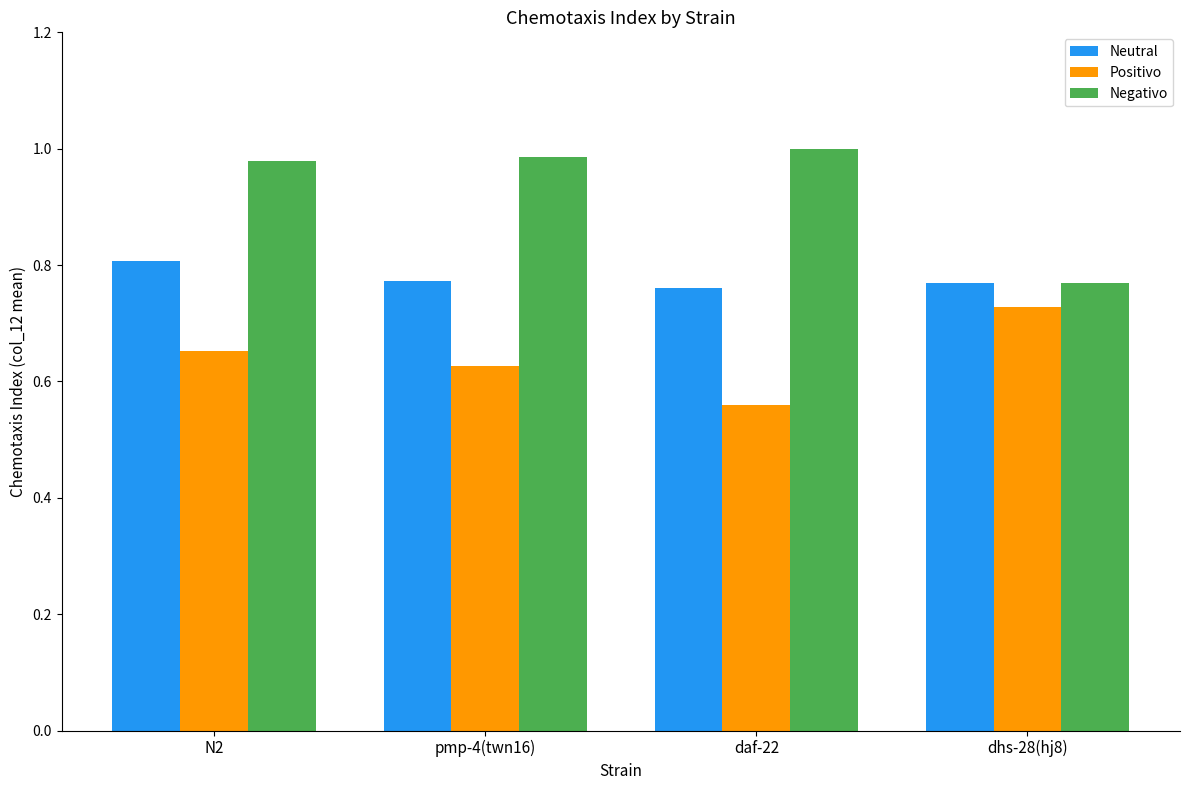

What is the average value of the Negativo series?

0.9